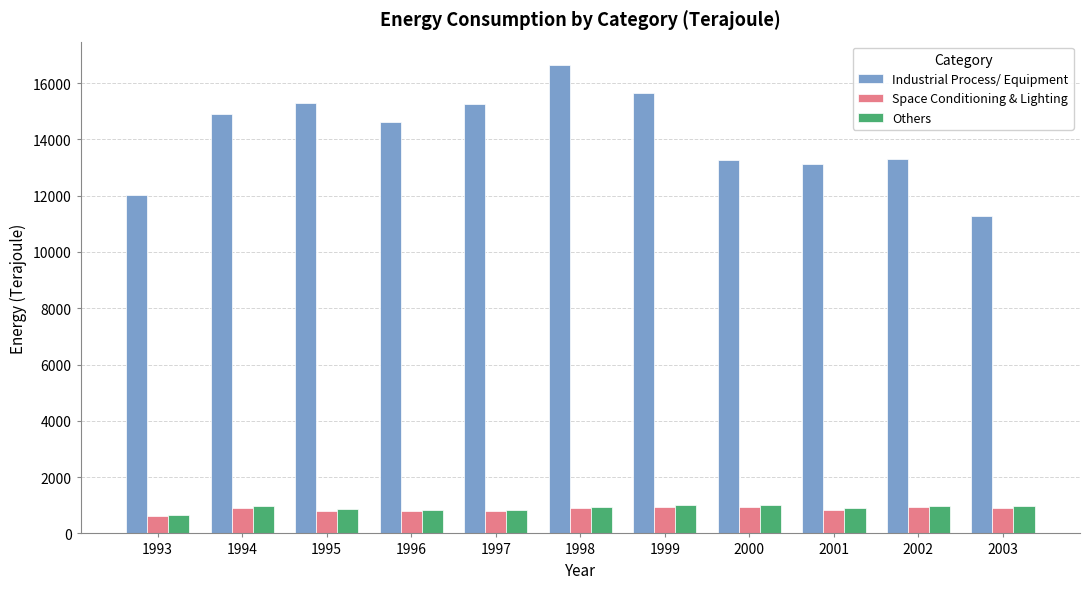

What is the value of the Others bar at the 1st from the left?

649